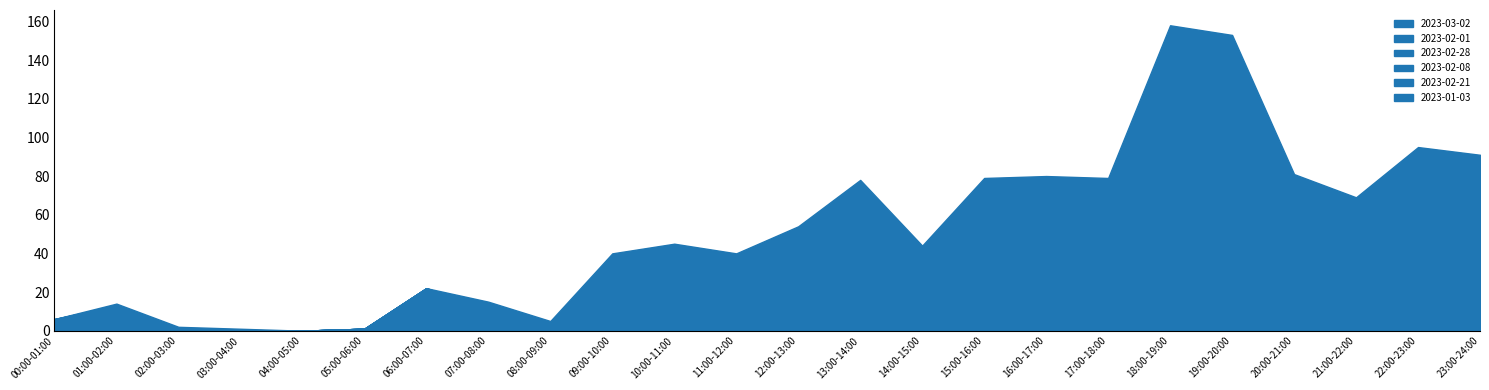

At 08:00-09:00, list the series in order from largest to smallest.

2023-01-03, 2023-02-01, 2023-03-02, 2023-02-28, 2023-02-08, 2023-02-21